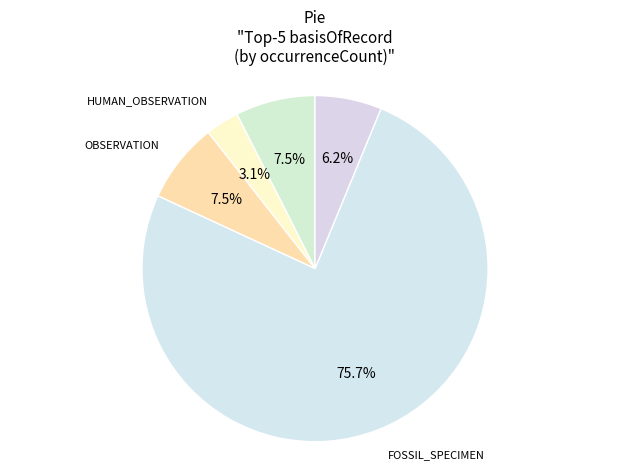

To the nearest percent, what percentage of the pie is UNKNOWN?

6%